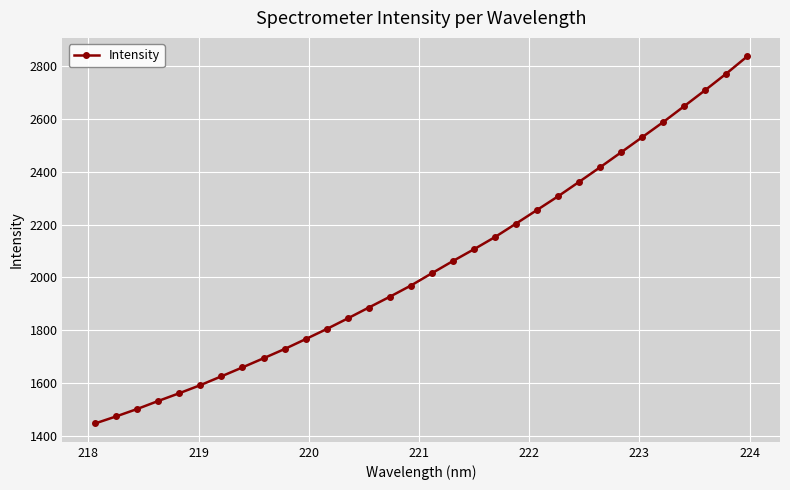

What is the difference between the second highest and minimum values?

1327.0